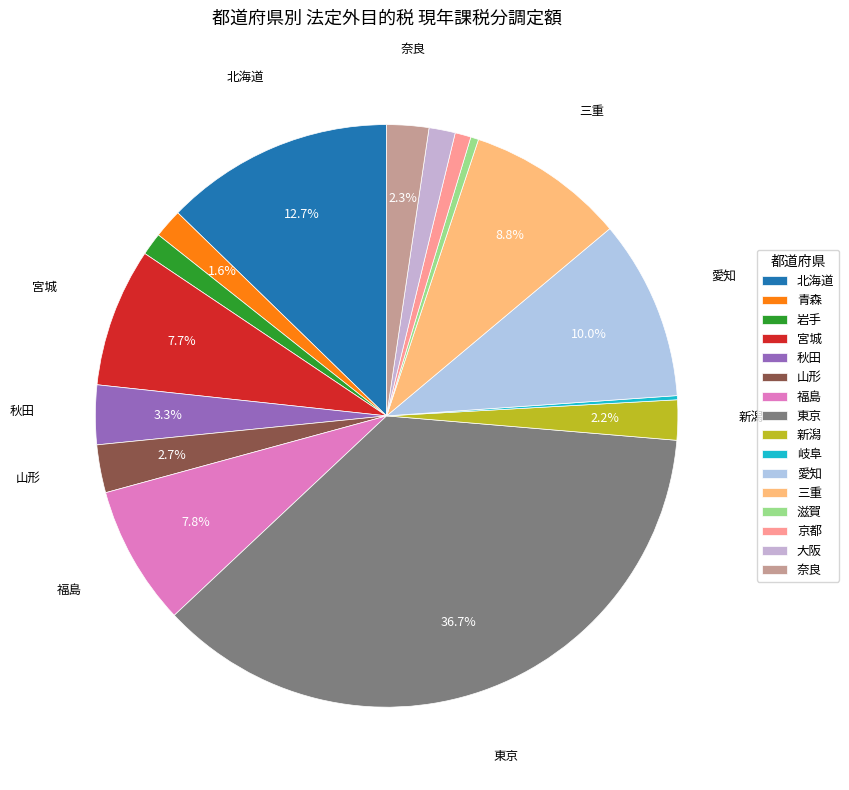

True or false: 山形 accounts for 3% of the total.

True